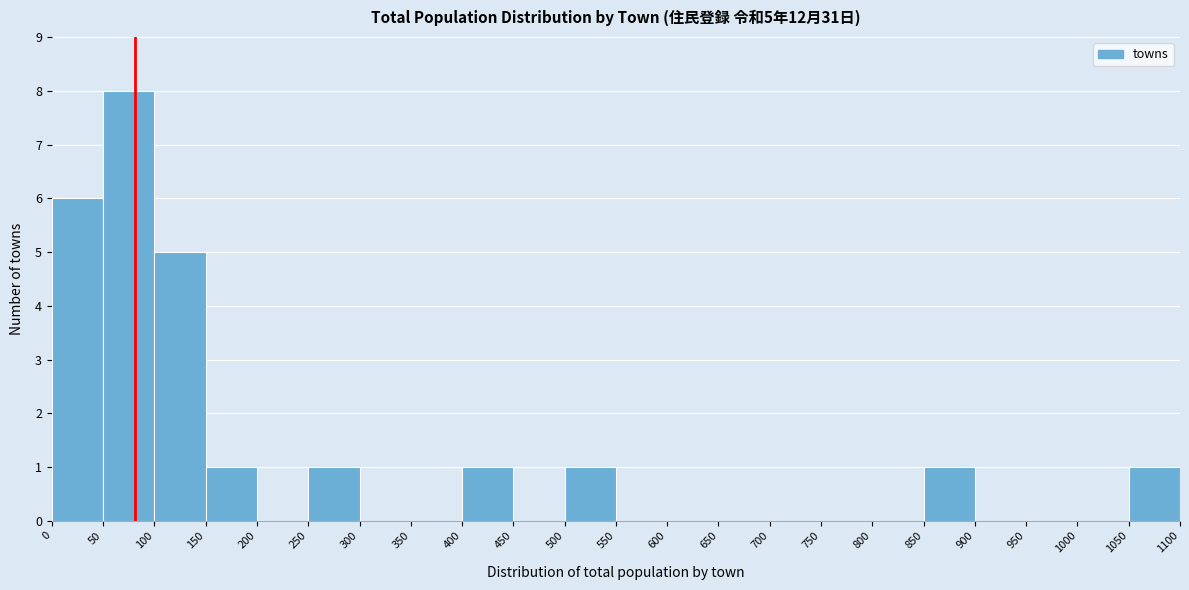

Over which range of the x-axis is the bar tallest?

50 to 100